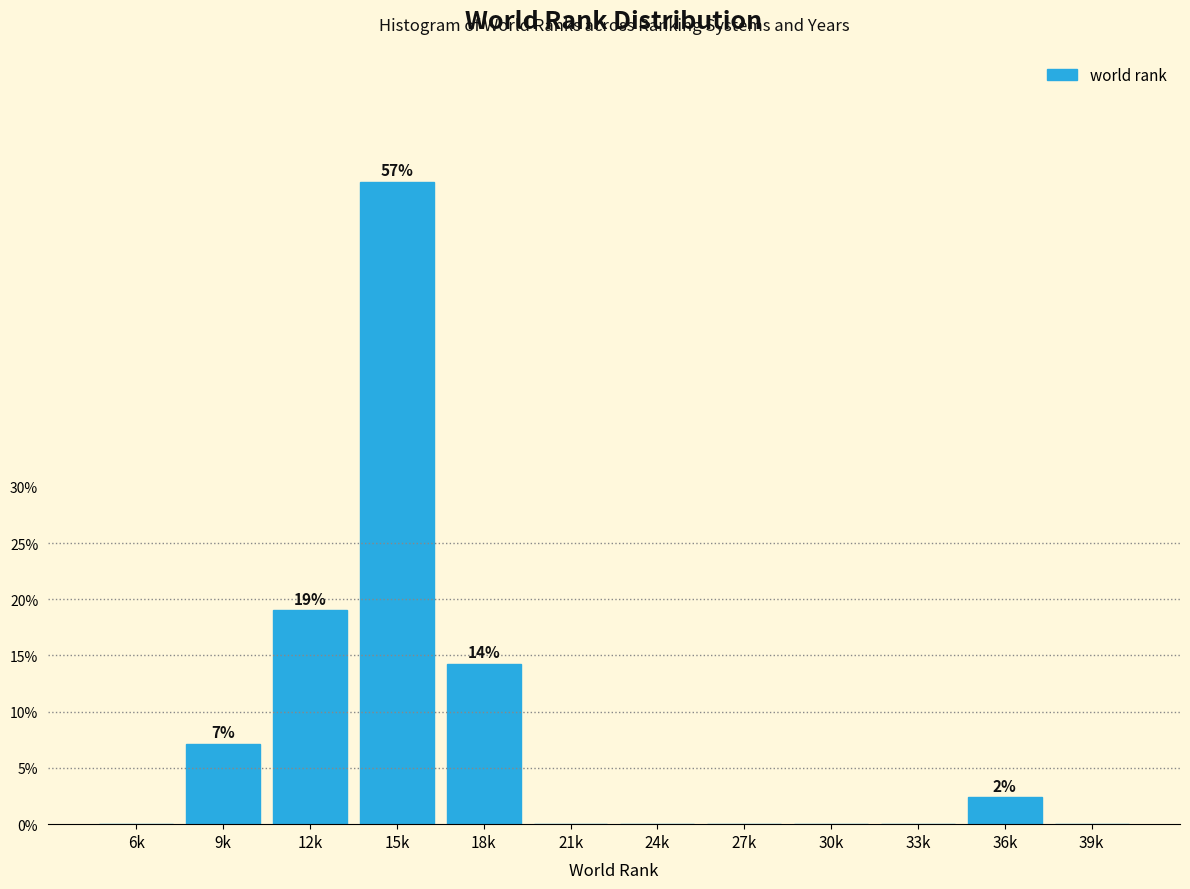

Reading right to left, transcribe all the data shown in this chart.

39k=0.0	36k=2.4	33k=0.0	30k=0.0	27k=0.0	24k=0.0	21k=0.0	18k=14.3	15k=57.1	12k=19.0	9k=7.1	6k=0.0